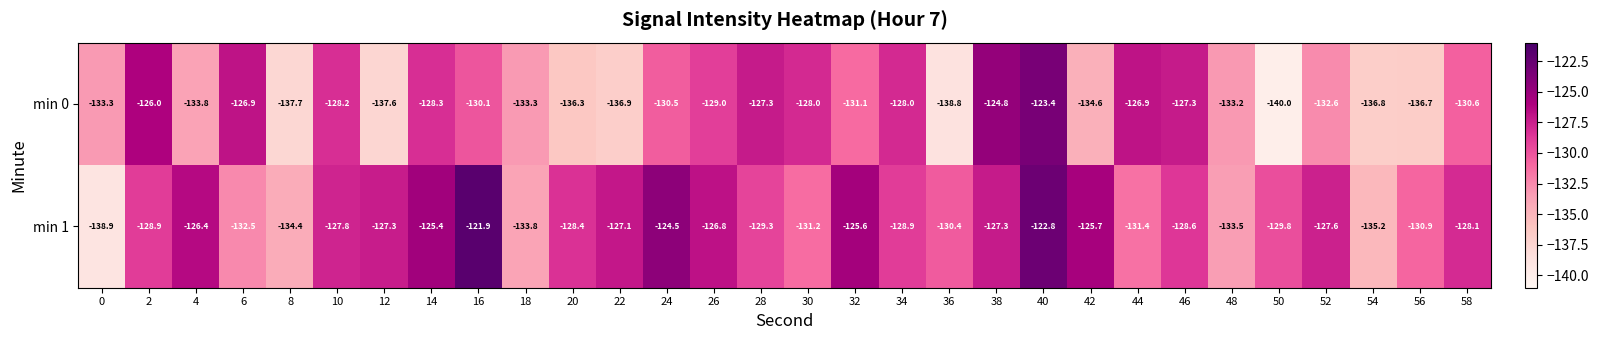

Where is min 1 nearest to the value -130?

50